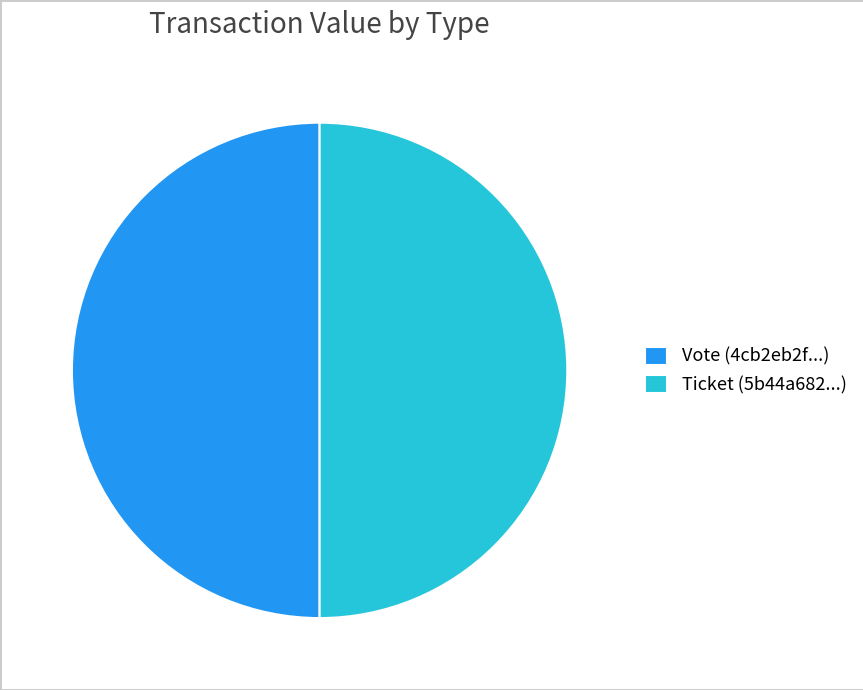

Count the number of slices in the pie.

2